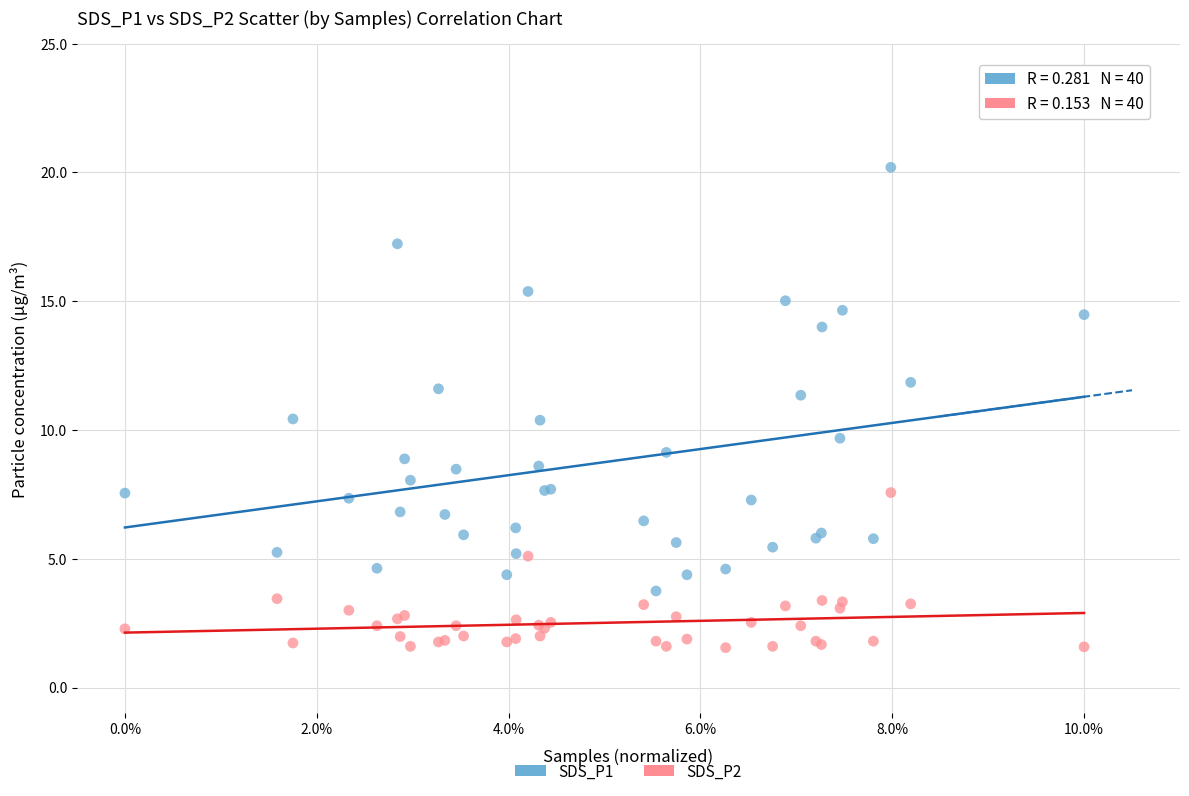

Which series contains the lowest Y value?

SDS_P2